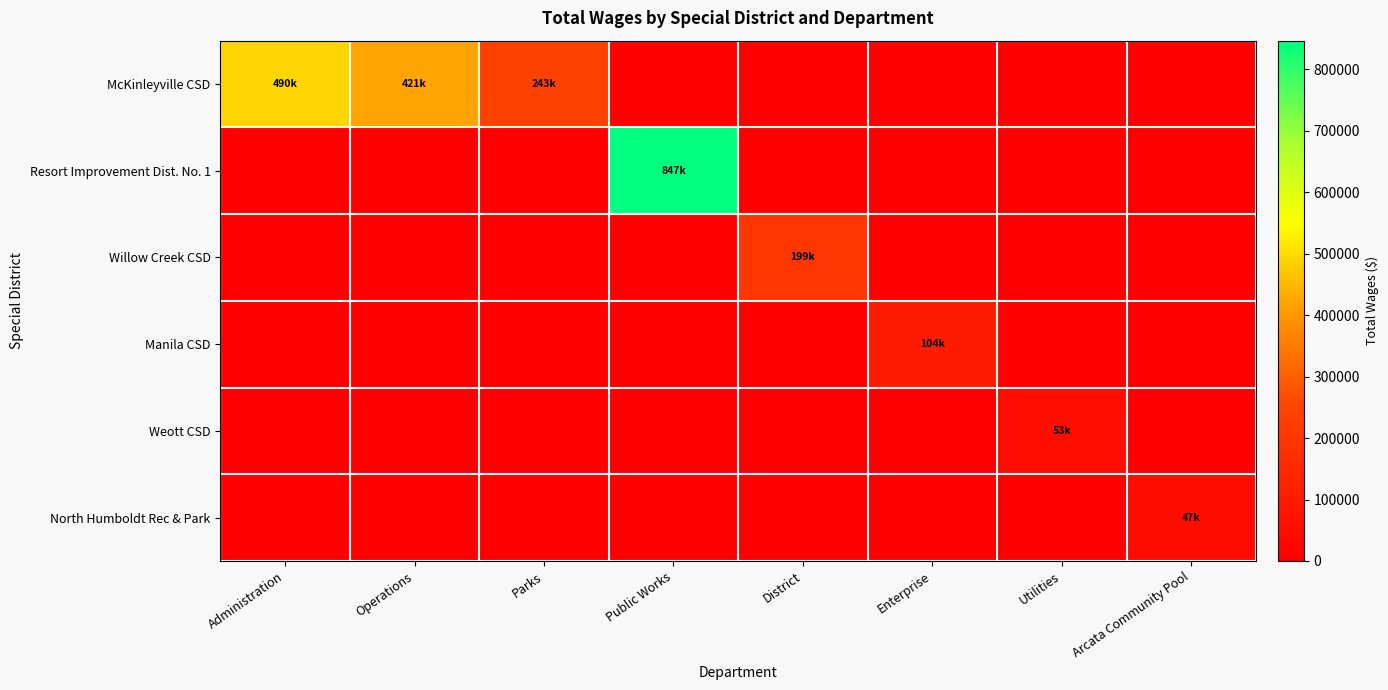

Rank the series at Arcata Community Pool from highest to lowest value.

North Humboldt Rec & Park, McKinleyville CSD, Resort Improvement Dist. No. 1, Willow Creek CSD, Manila CSD, Weott CSD